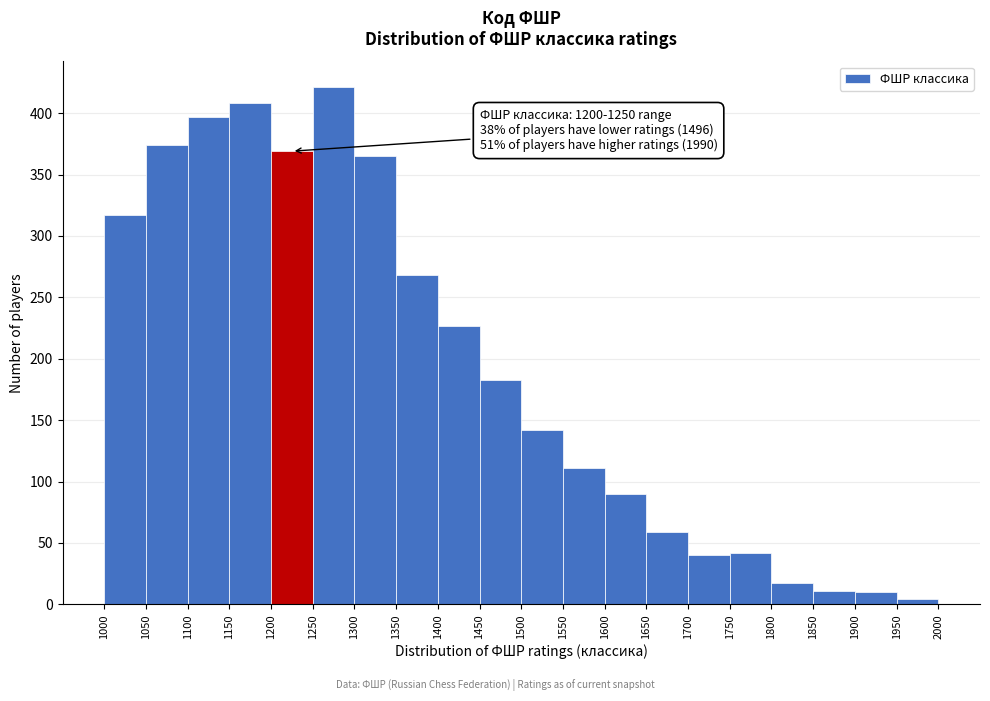

Over which range of the x-axis is the bar tallest?

1250 to 1300